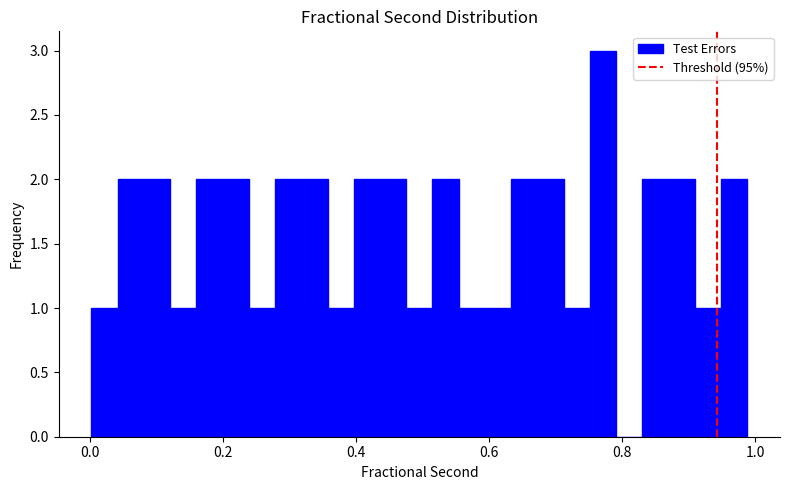

Read against the x-axis, roughly where is the centre of the tallest bar?

0.78